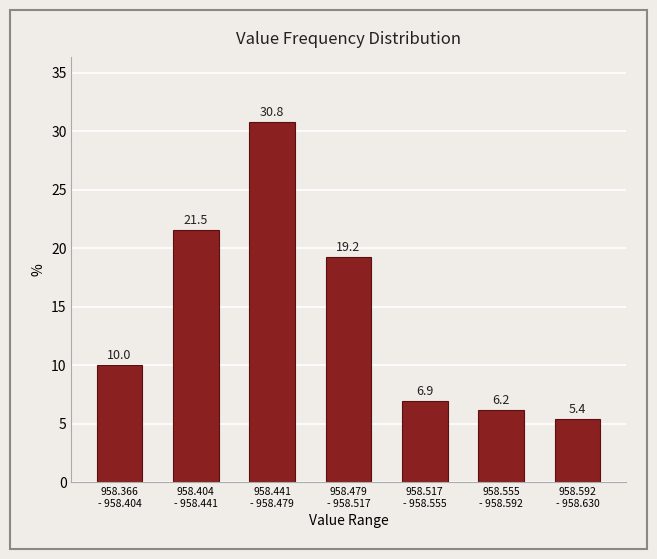

Reading left to right, transcribe all the data shown in this chart.

10.0	21.5	30.8	19.2	6.9	6.2	5.4